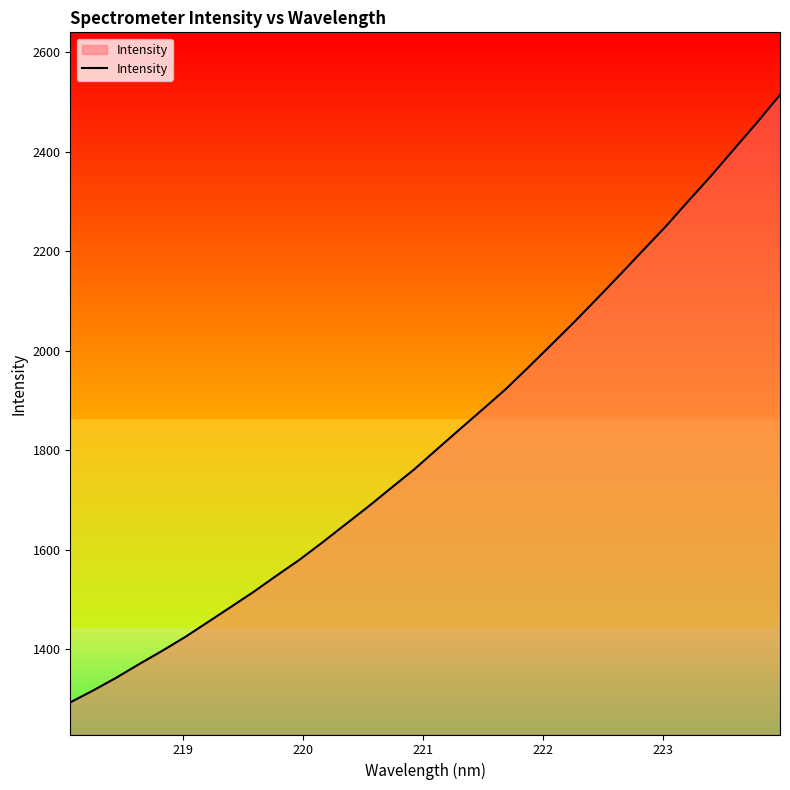

Reading left to right, list all the values displayed in this chart.

1292.6	1316.6	1342.1	1369.4	1396.0	1423.7	1454.0	1484.3	1514.9	1547.5	1579.4	1614.2	1650.2	1686.2	1723.7	1760.8	1801.4	1841.8	1881.8	1922.2	1966.6	2011.9	2057.4	2104.7	2152.5	2201.2	2249.6	2301.4	2352.3	2405.8	2458.9	2514.5